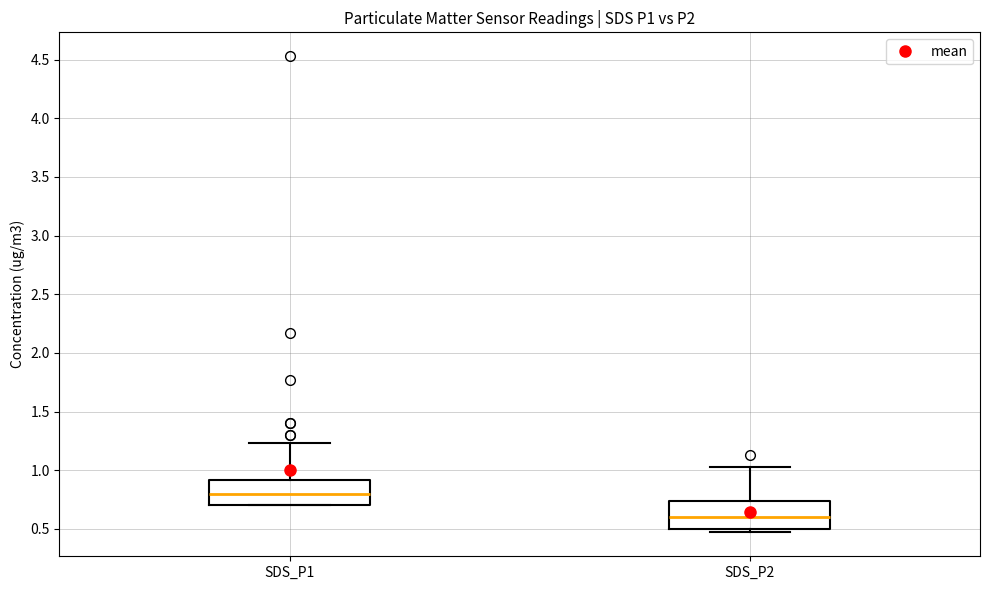

Where does the median line of the box for SDS_P2 sit on the y-axis? The values are not printed on the chart, so give them approximately, as read against the axis.

0.60